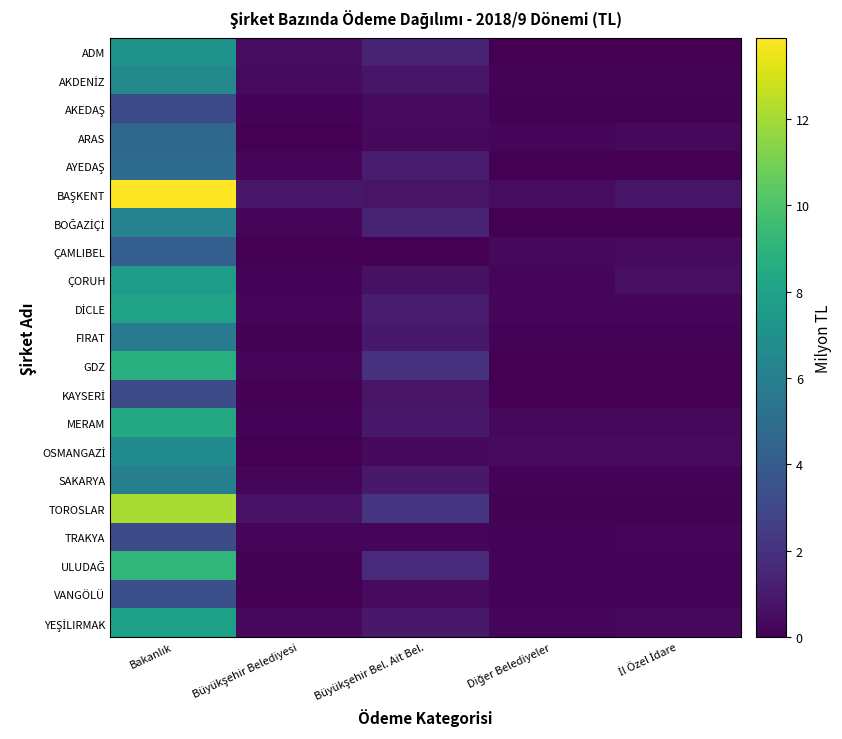

Which series has the widest spread of values?

BAŞKENT